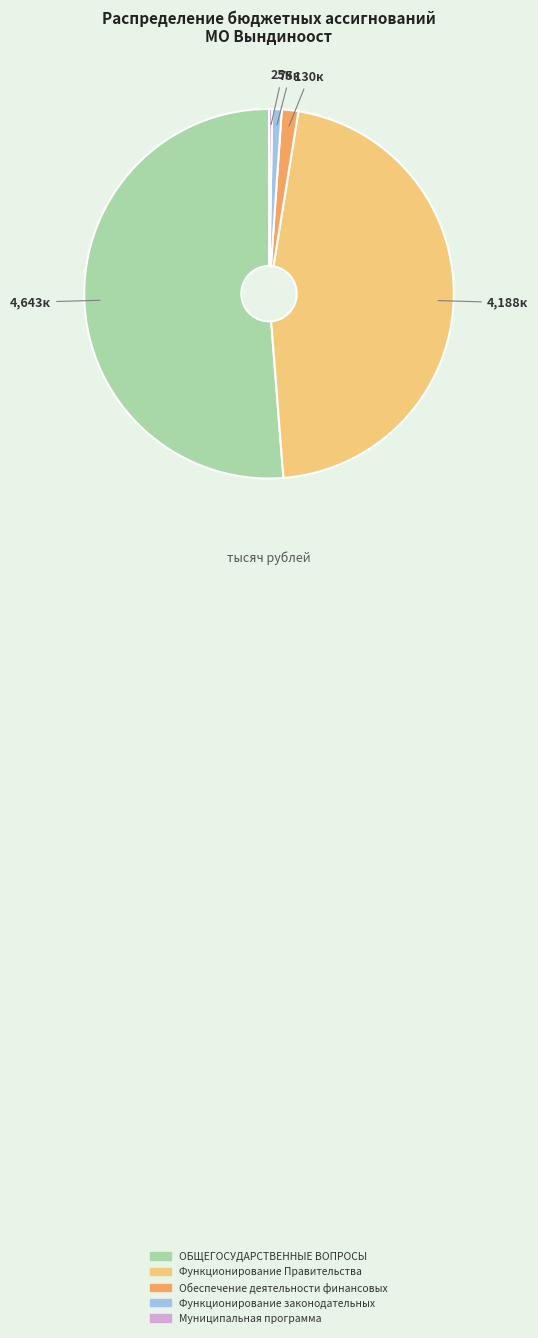

Between Функционирование Правительства and Обеспечение деятельности финансовых, which is larger?

Функционирование Правительства